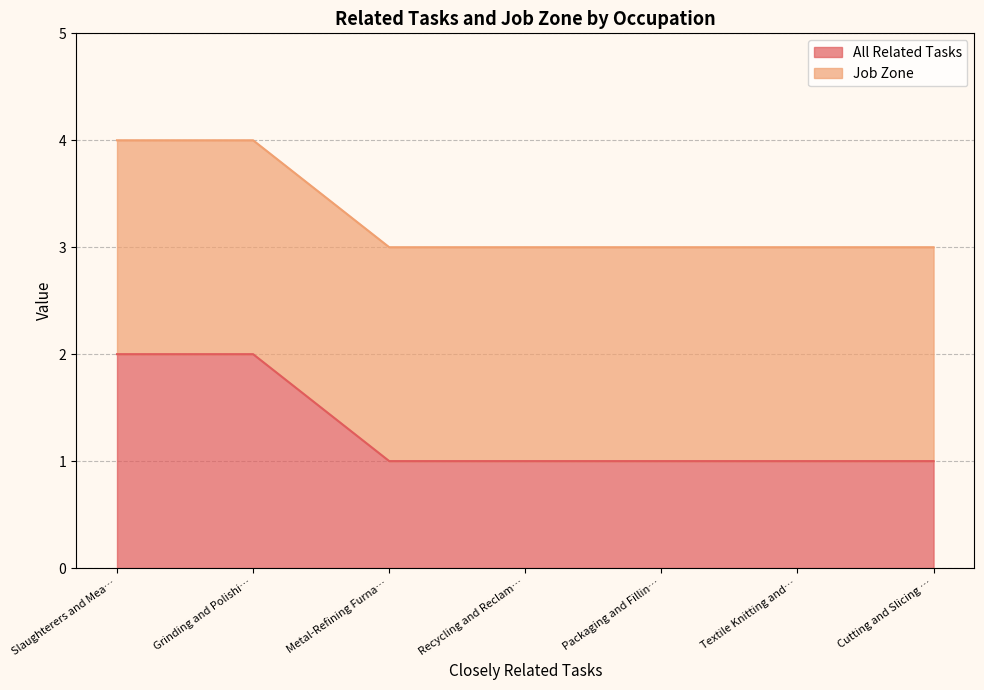

The value of All Related Tasks at Metal-Refining Furna… is 1. True or false?

True